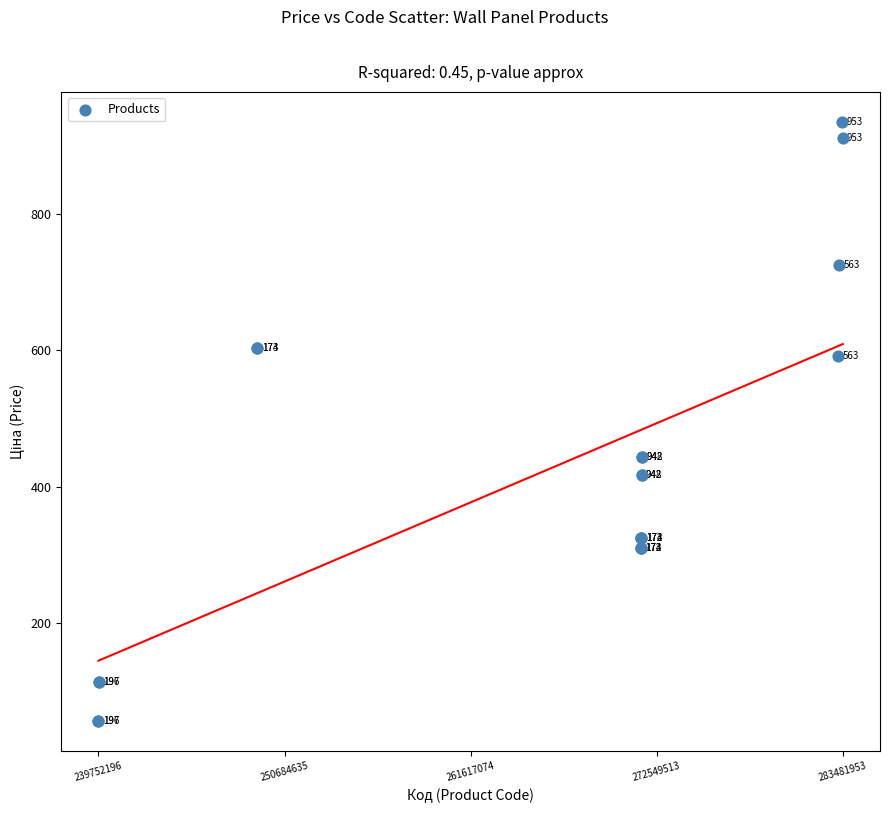

What Y value in the scatter plot is closest to 495?

443.1